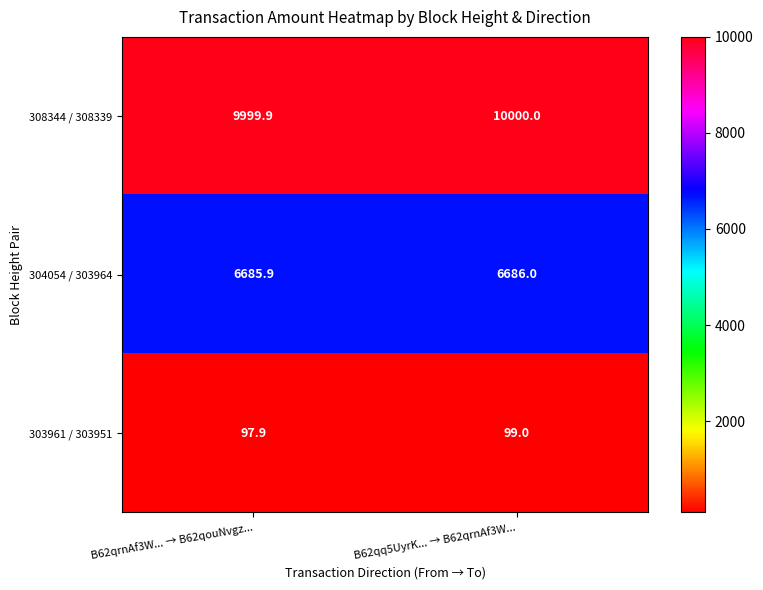

List the series in order of their peak value, lowest first.

303961 / 303951, 304054 / 303964, 308344 / 308339